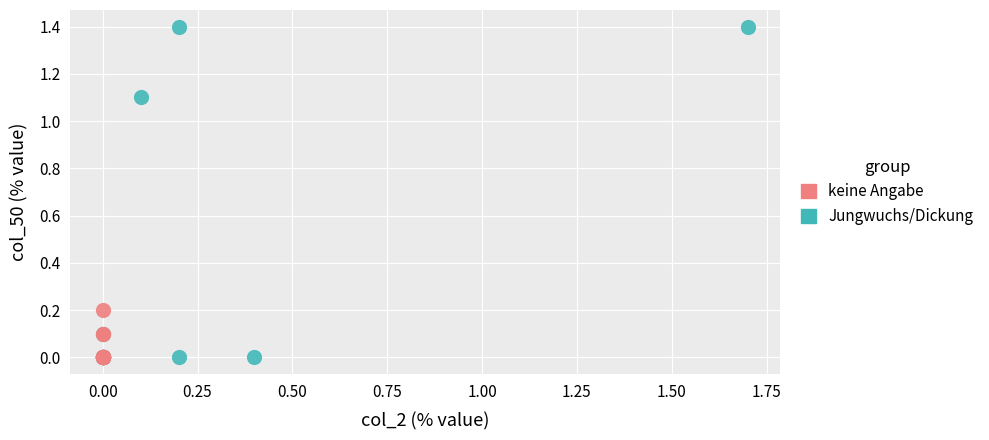

Which series has the largest Y range (max minus min)?

Jungwuchs/Dickung